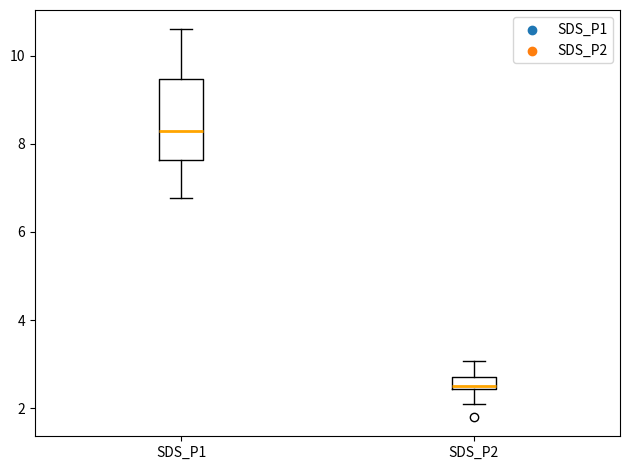

Where does the median line of the box for SDS_P1 sit on the y-axis? The values are not printed on the chart, so give them approximately, as read against the axis.

8.2